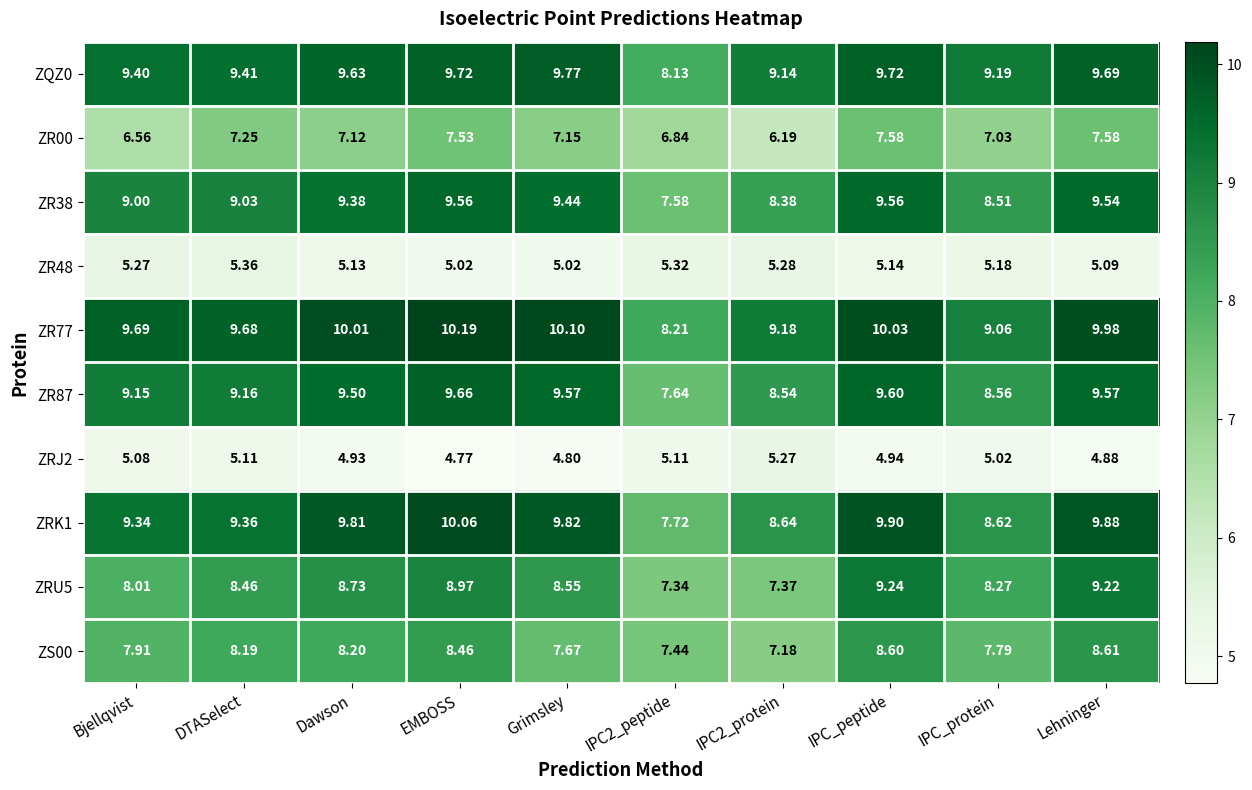

At which category does the chart reach its minimum across all series?

EMBOSS